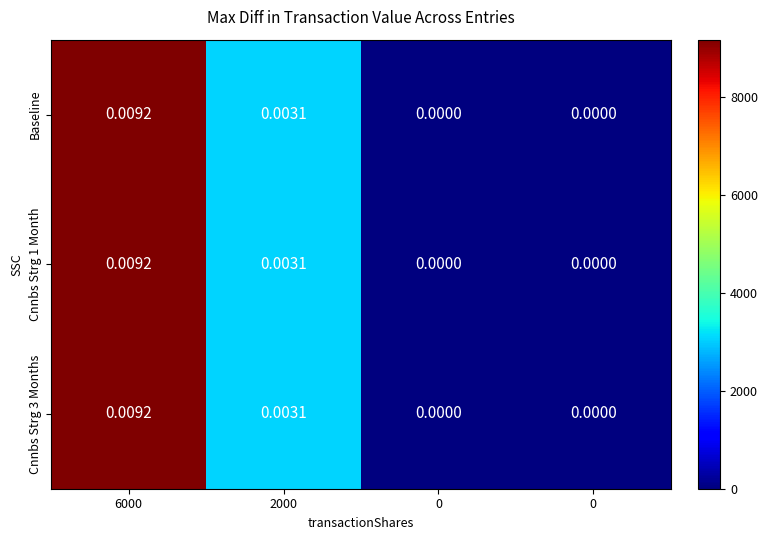

At 0, list the series in order from smallest to largest.

Baseline, Cnnbs Strg 1 Month, Cnnbs Strg 3 Months